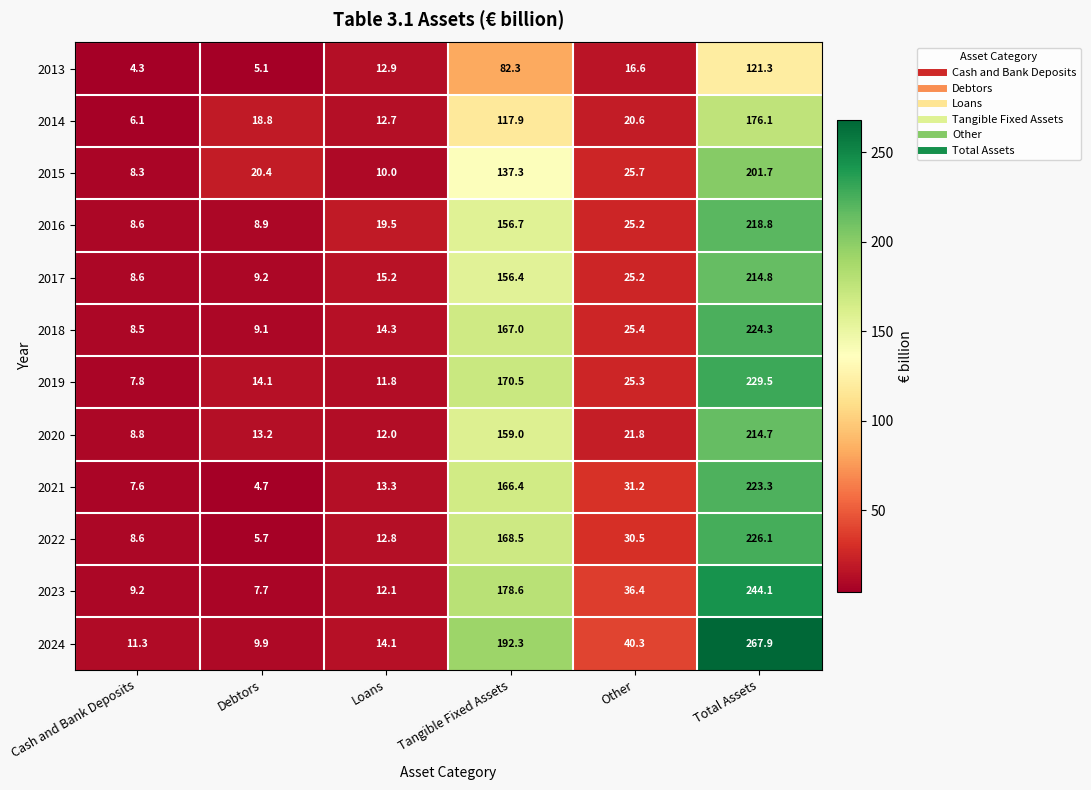

At Tangible Fixed Assets, list the series in order from smallest to largest.

2013, 2014, 2015, 2017, 2016, 2020, 2021, 2018, 2022, 2019, 2023, 2024